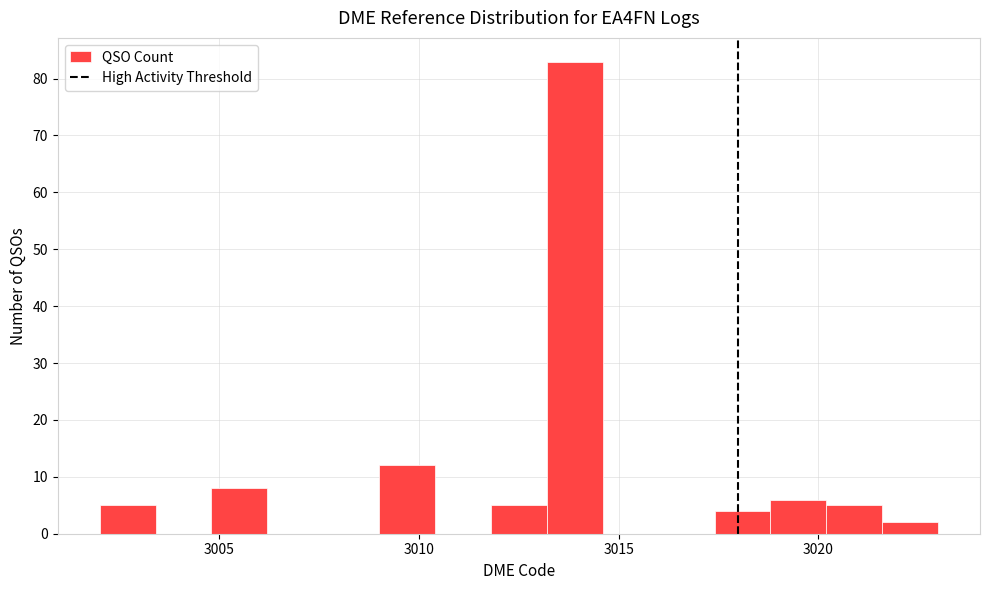

Read against the x-axis, roughly where is the centre of the tallest bar?

3014.0